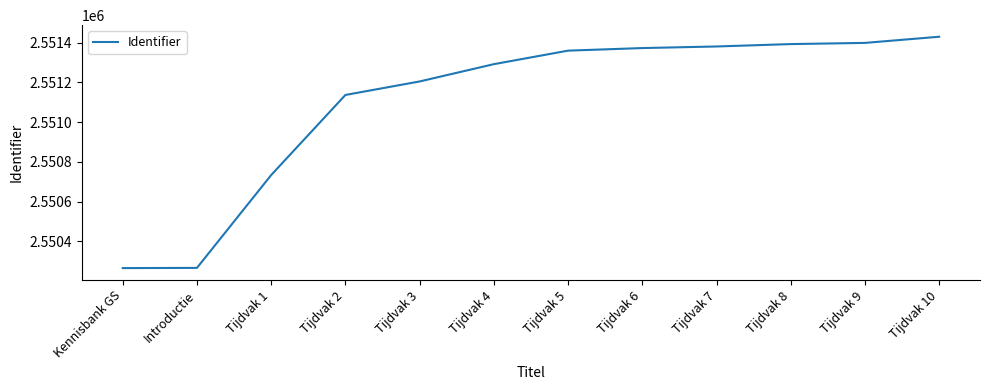

Where is the data nearest to the value 2550848?

Tijdvak 1